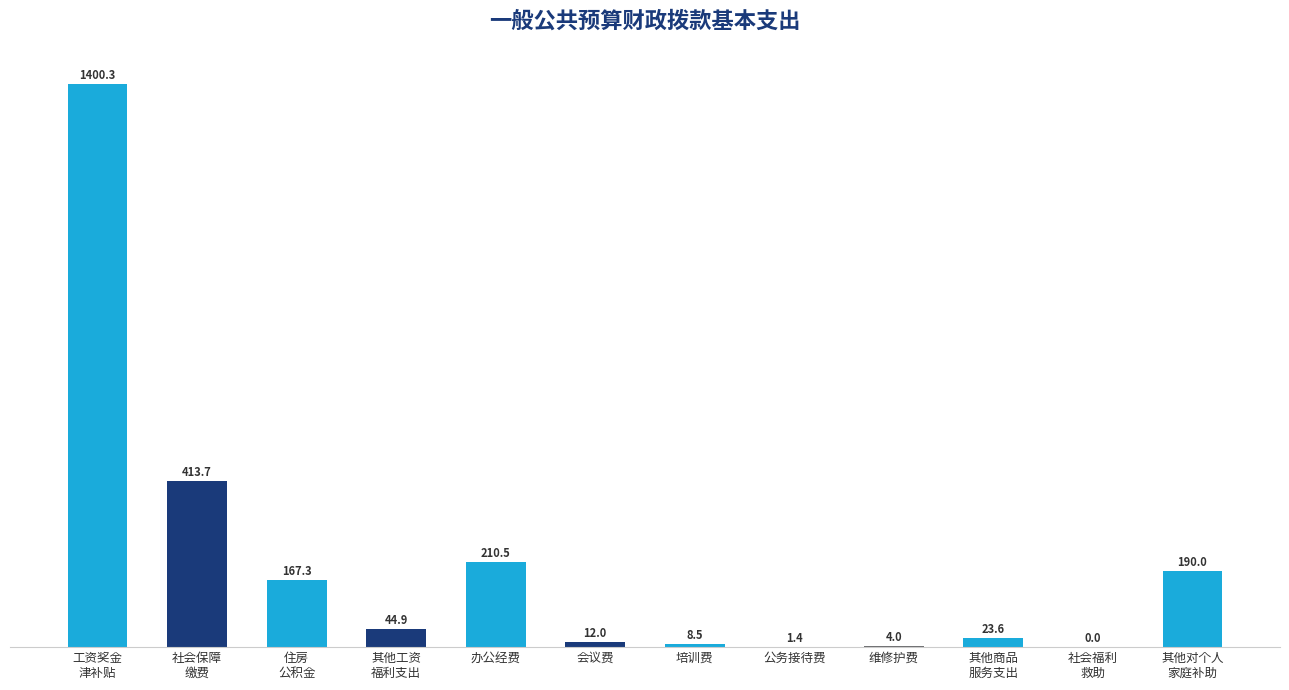

How many values exceed 44?

6